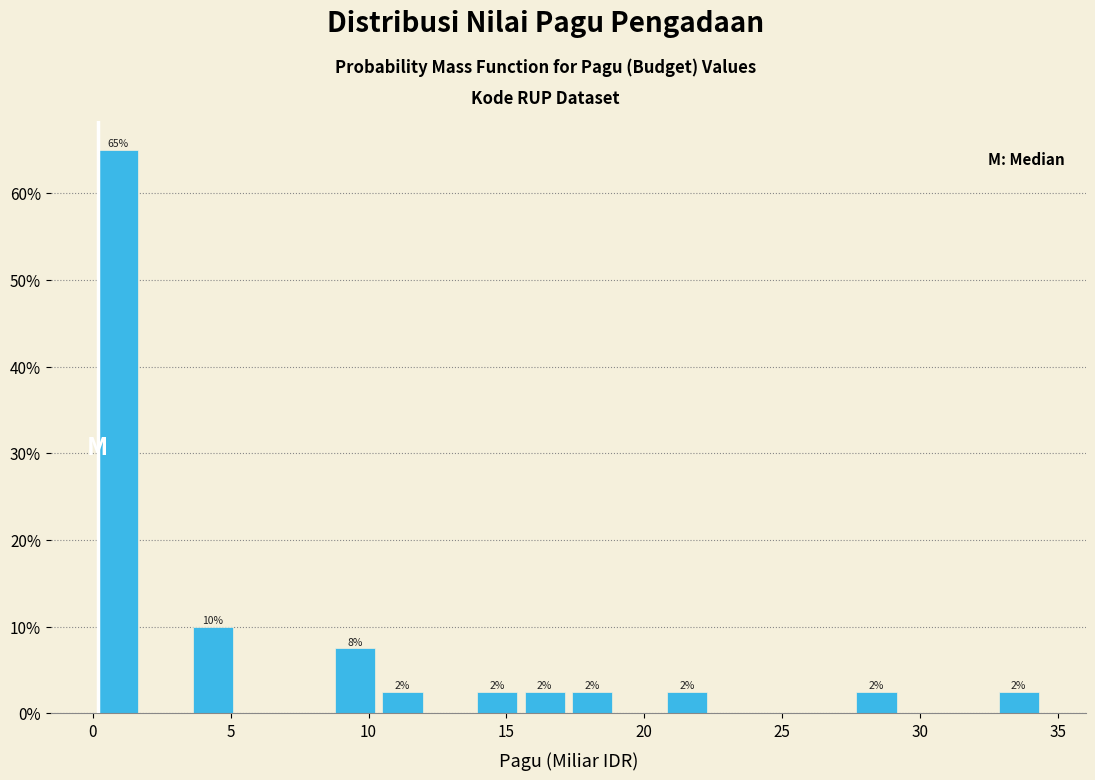

Around what value on the x-axis is the tallest bar? Give the approximate position of its centre, as read against the axis.

1.0